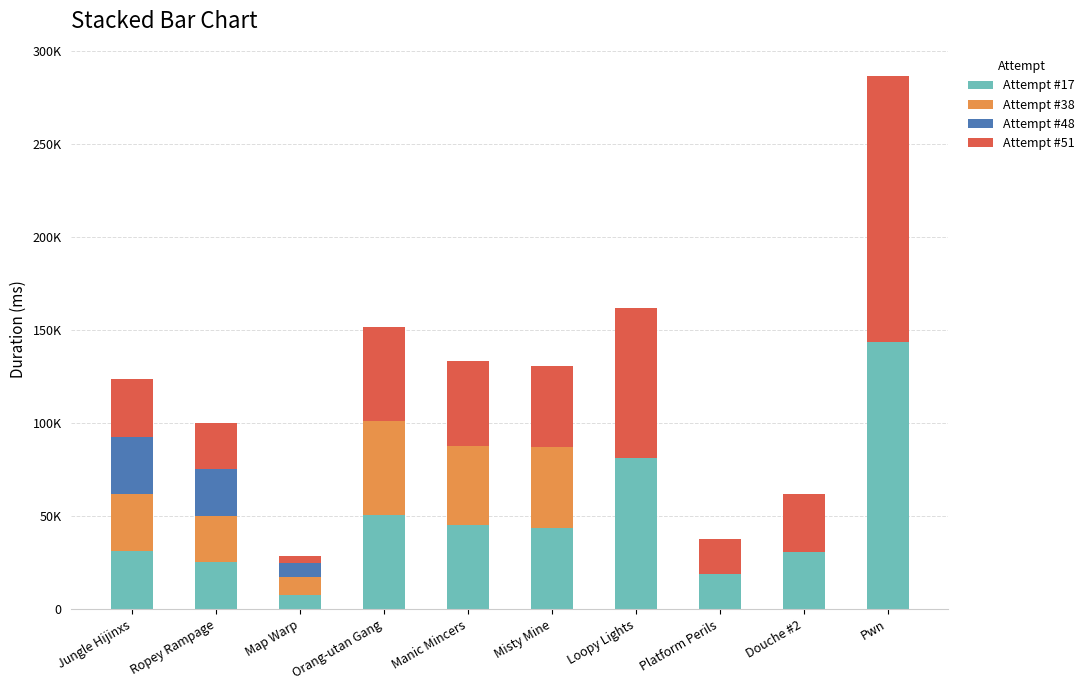

Which series has the largest range (max minus min)?

Attempt #51